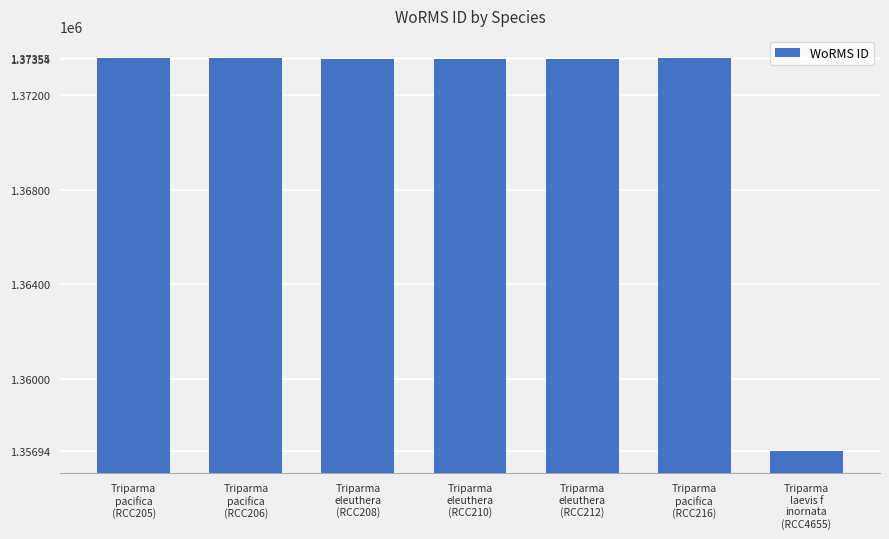

Count the number of categories in the chart.

7